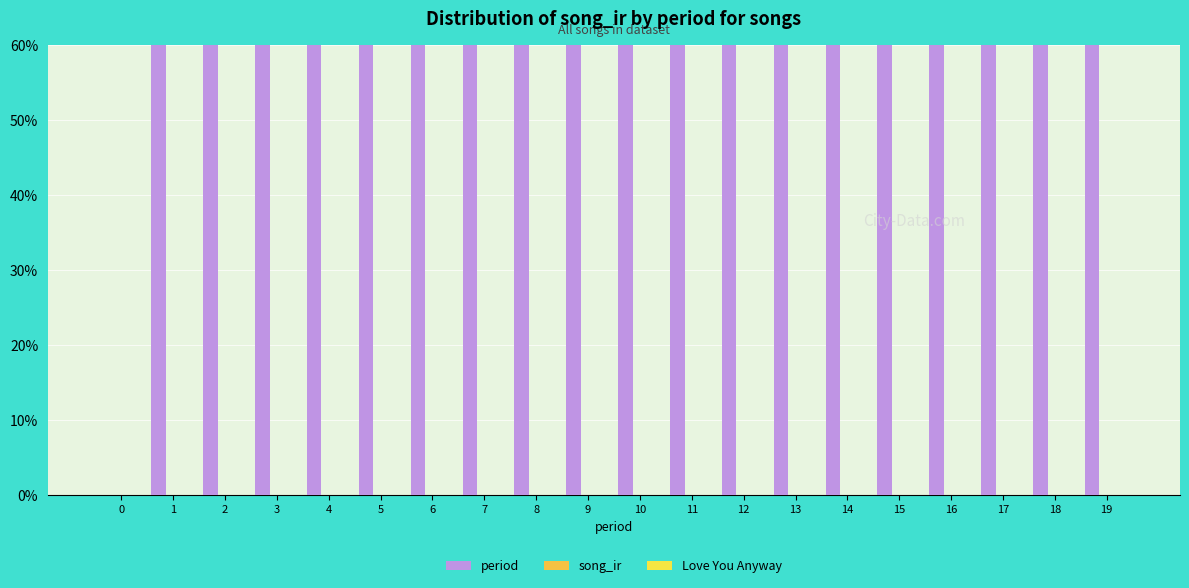

What is the spread (max minus min) of values at 7?

7